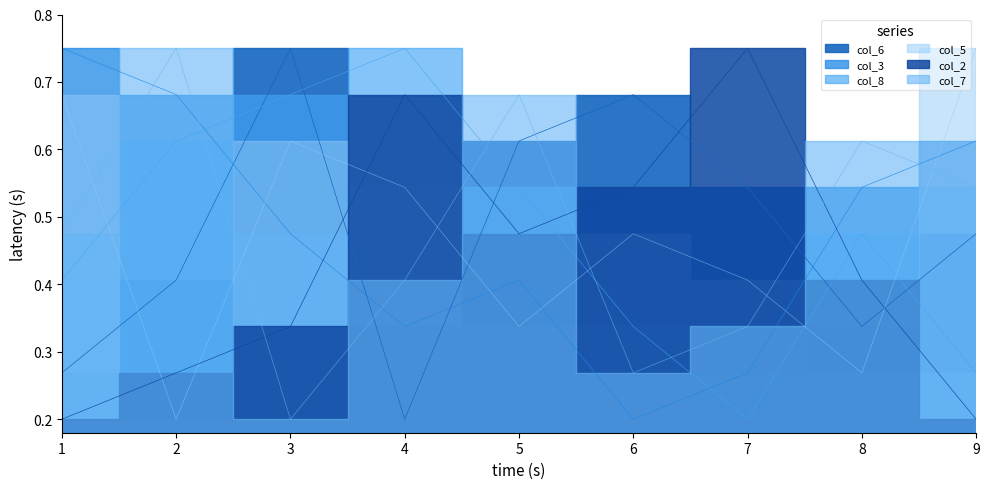

What is the sum of the col_7 values at 8 and 4?

1.0